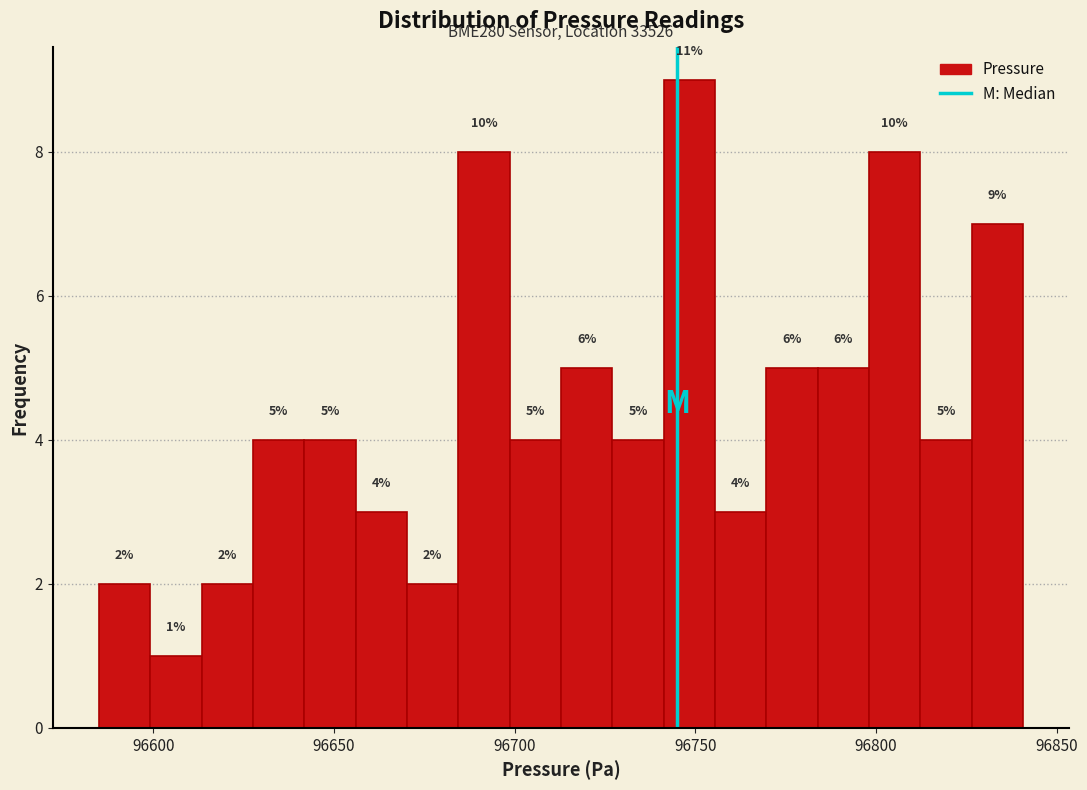

Around what value on the x-axis is the tallest bar? Give the approximate position of its centre, as read against the axis.

96750